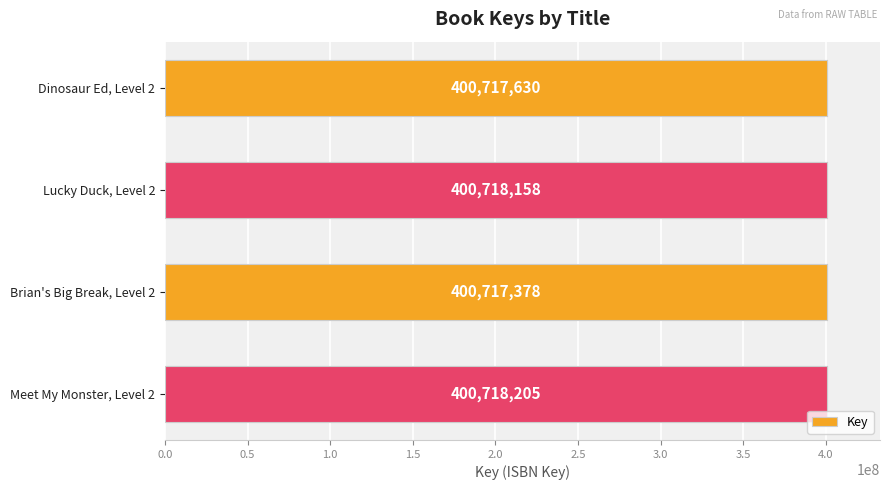

True or false: the data shows 171495554 at Lucky Duck, Level 2.

False